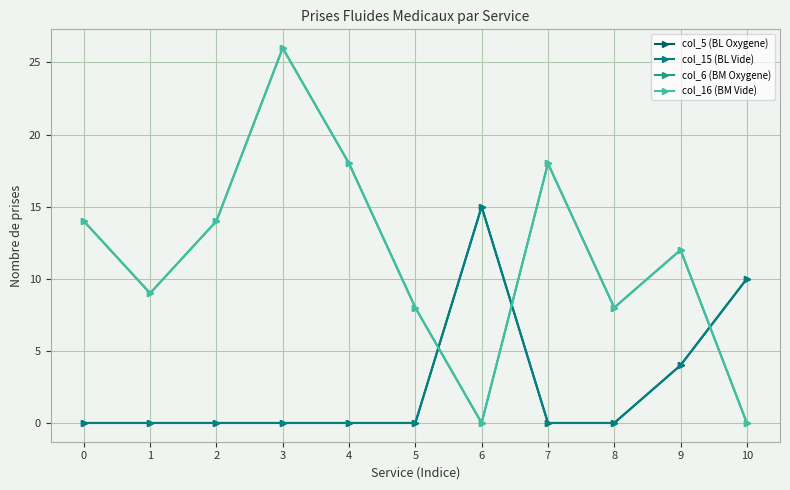

Reading right to left, what are all the values shown in this chart?

col_5 (BL Oxygene): 10	4	0	0	15	0	0	0	0	0	0
col_15 (BL Vide): 10	4	0	0	15	0	0	0	0	0	0
col_6 (BM Oxygene): 0	12	8	18	0	8	18	26	14	9	14
col_16 (BM Vide): 0	12	8	18	0	8	18	26	14	9	14